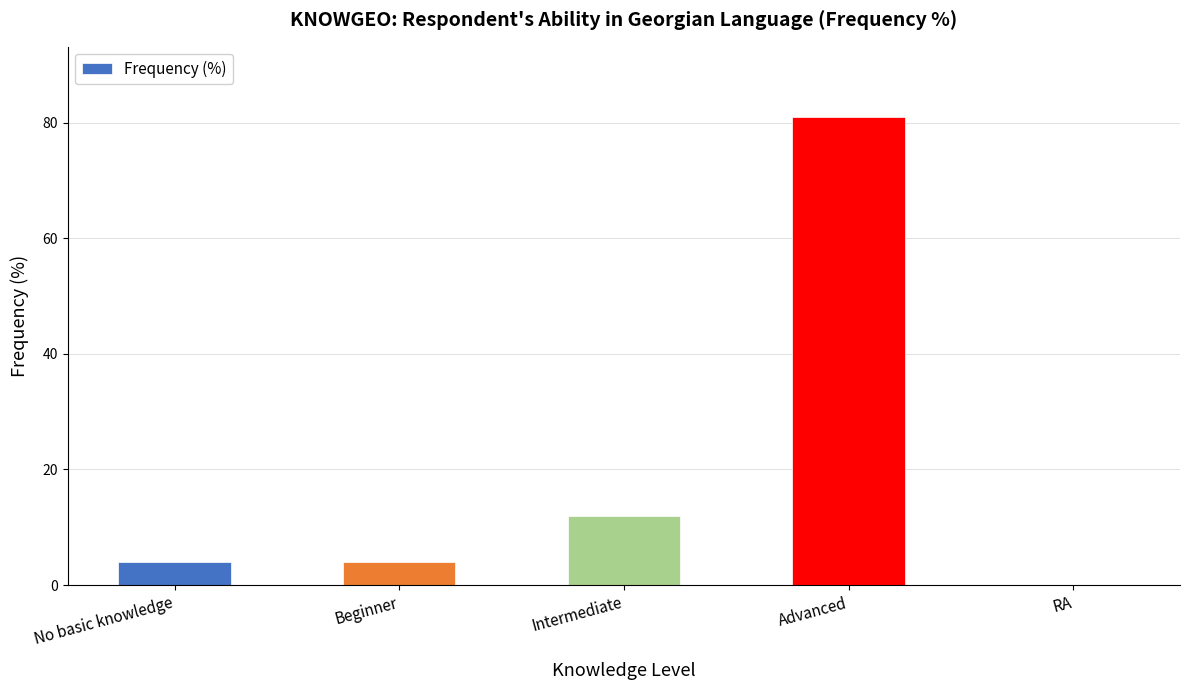

Reading left to right, transcribe all the data shown in this chart.

4	4	12	81	0